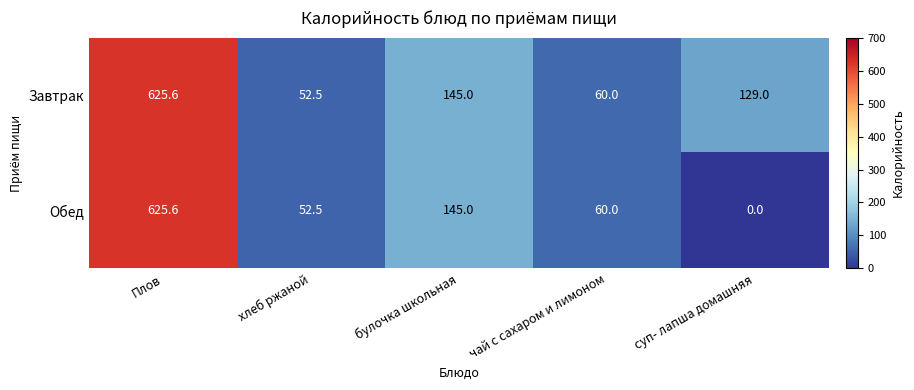

Count the number of data series in this chart.

2